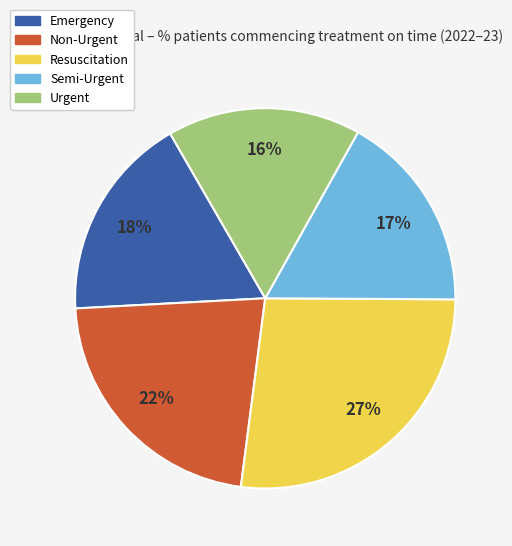

Do Resuscitation and Non-Urgent together represent more than half of the pie?

No